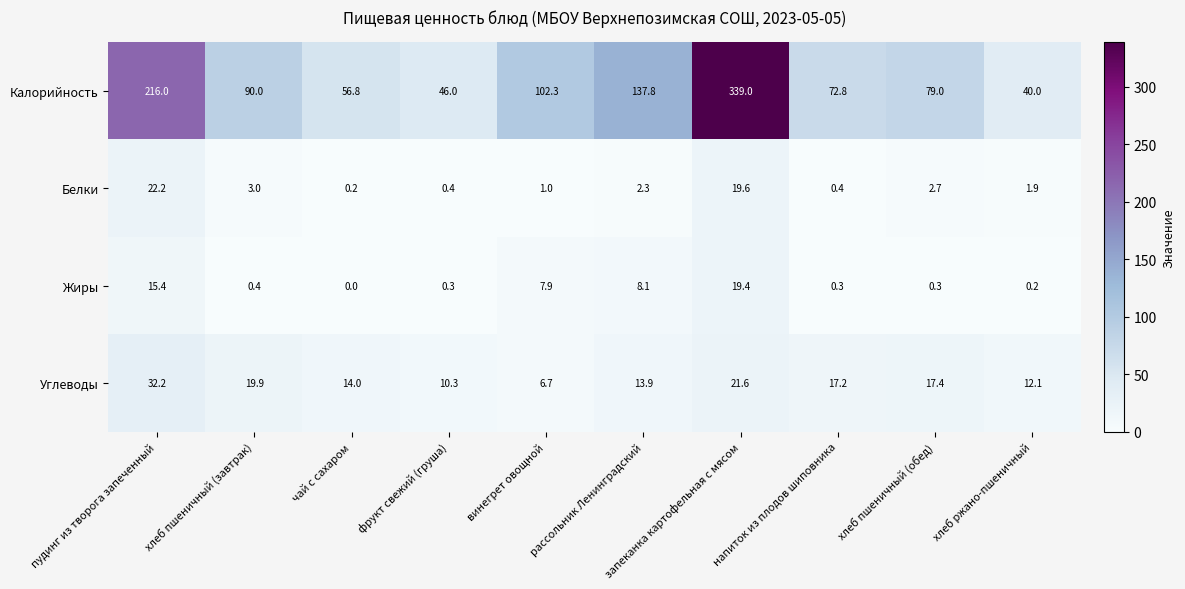

What is the difference between the Калорийность values at чай с сахаром and запеканка картофельная с мясом?

282.2